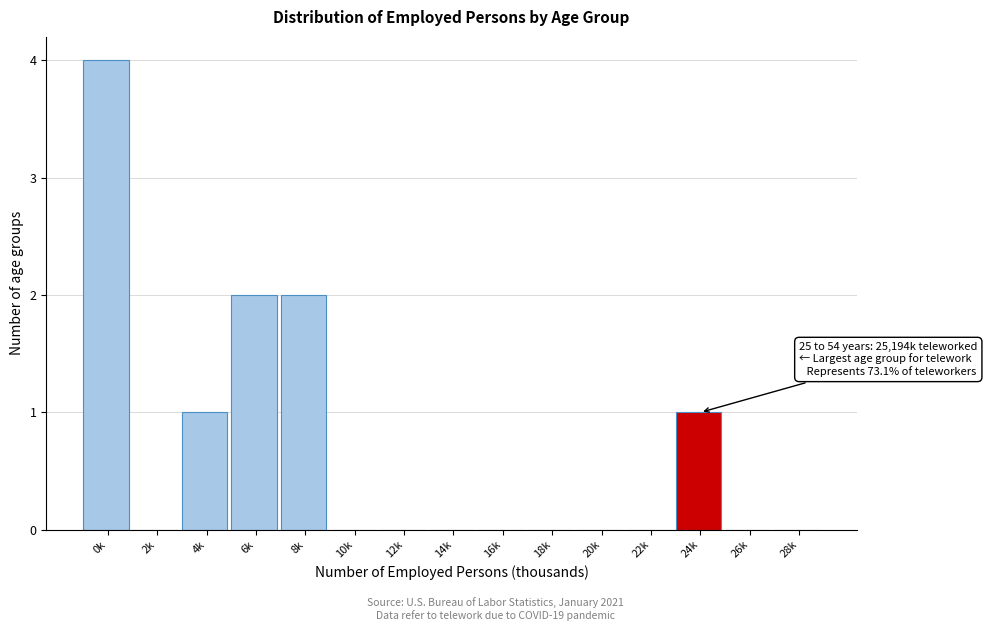

Reading left to right, transcribe all the data shown in this chart.

0k=4	2k=0	4k=1	6k=2	8k=2	10k=0	12k=0	14k=0	16k=0	18k=0	20k=0	22k=0	24k=1	26k=0	28k=0